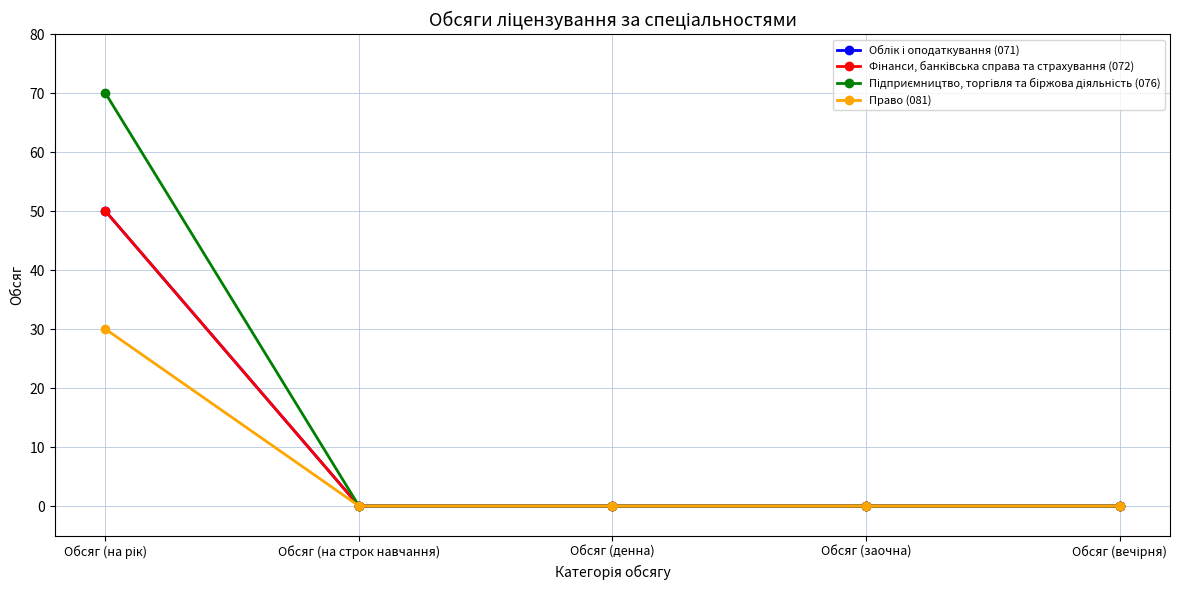

List the labels in order of Фінанси, банківська справа та страхування (072) value, largest first.

Обсяг (на рік), Обсяг (на строк навчання), Обсяг (денна), Обсяг (заочна), Обсяг (вечірня)